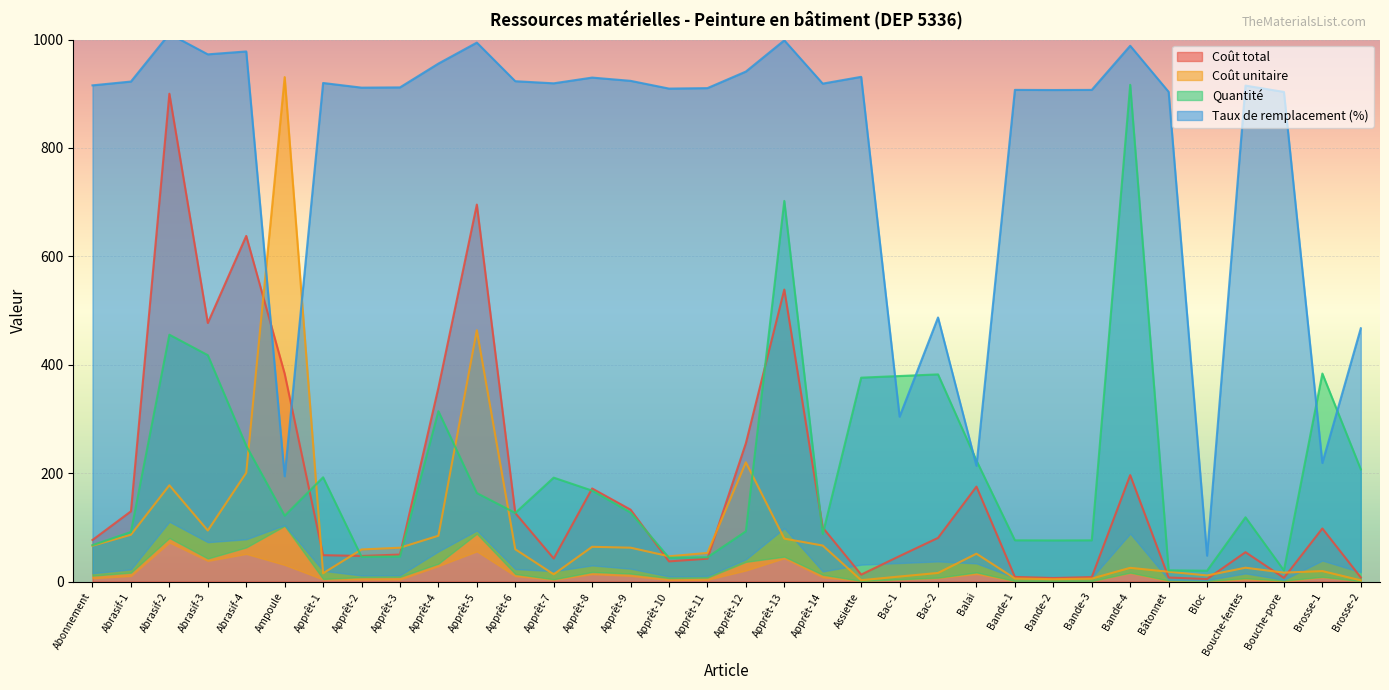

What is the lowest value of the Coût unitaire series?

2.2